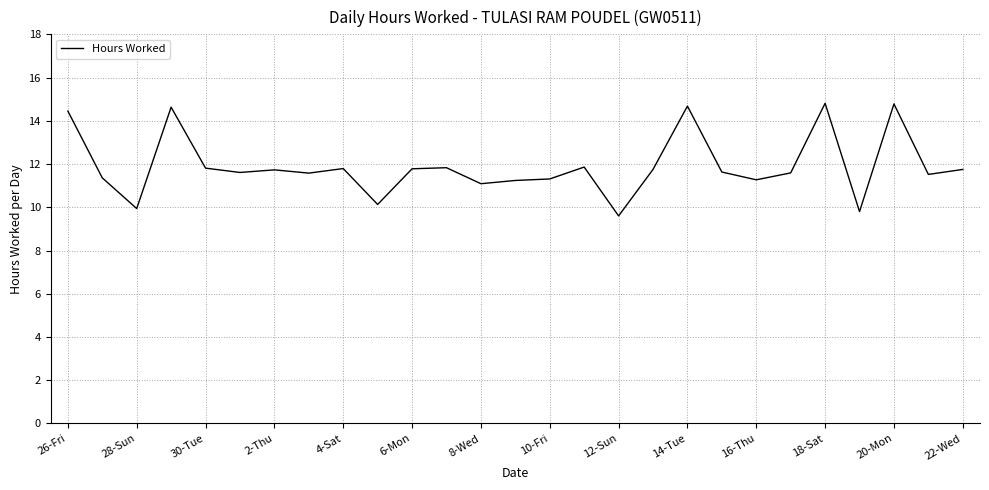

What is the maximum value shown in the chart?

14.8